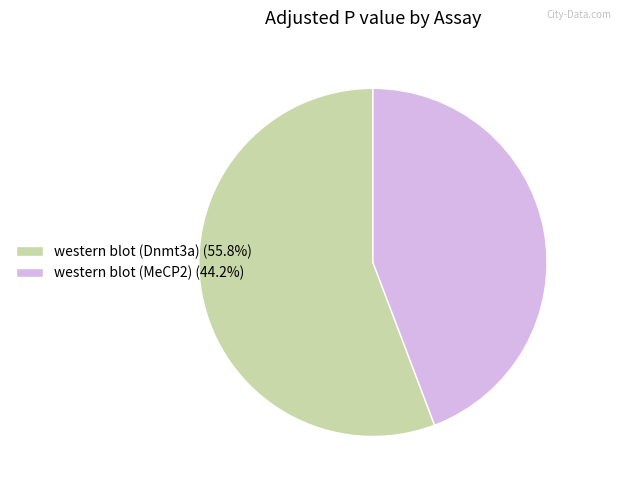

Combined, do western blot (MeCP2) (44.2%) and western blot (Dnmt3a) (55.8%) account for over 50%?

Yes